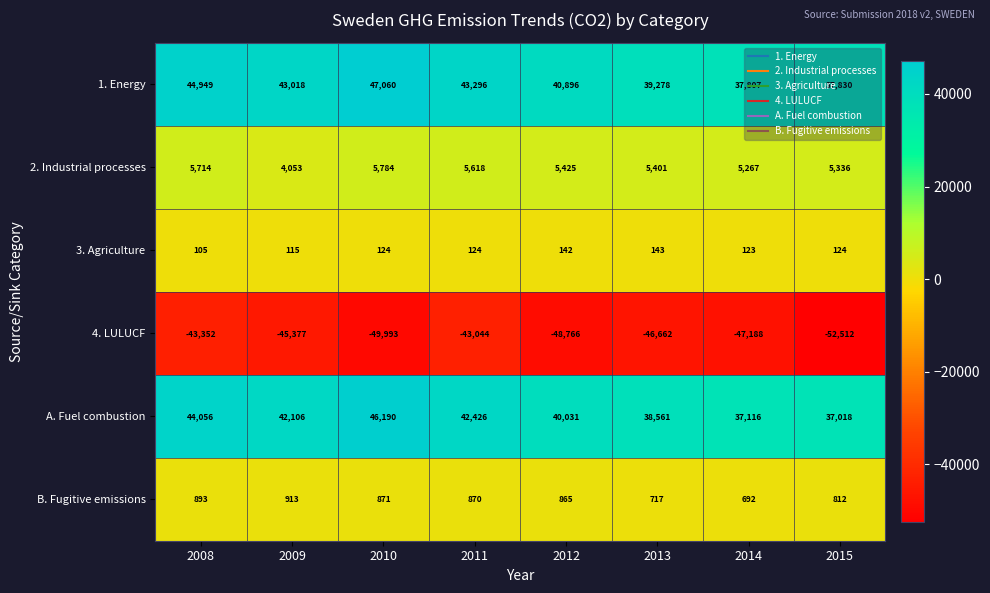

Which category has the highest value across all series?

2010